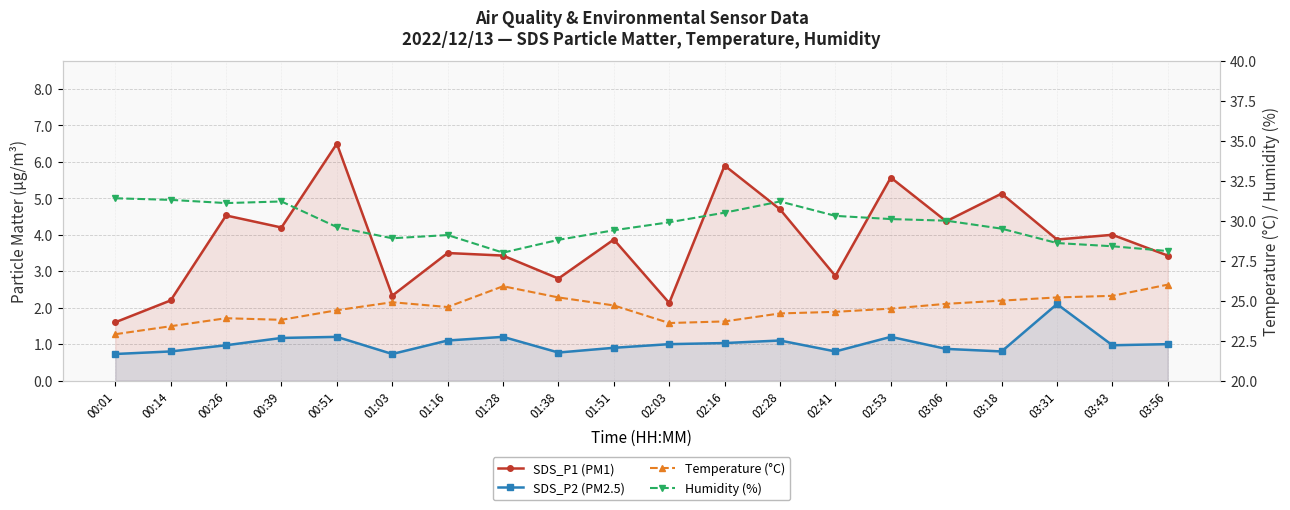

What are all the series names shown in the legend?

SDS_P1 (PM1), SDS_P2 (PM2.5), Temperature (°C), Humidity (%)